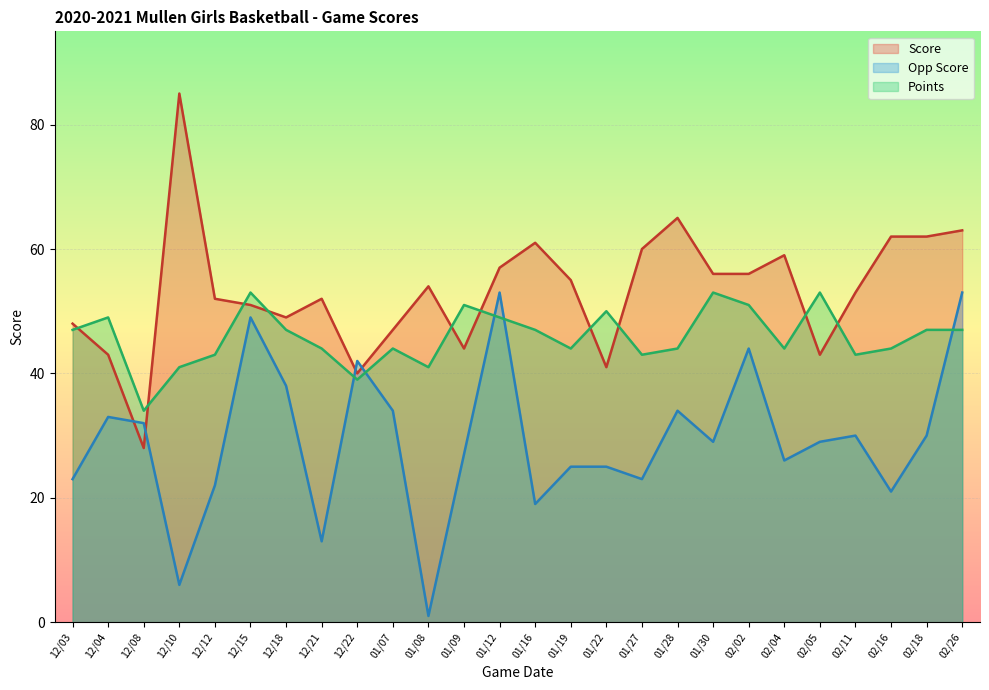

Reading left to right, what are all the values shown in this chart?

Score: 12/03=48	12/04=43	12/08=28	12/10=85	12/12=52	12/15=51	12/18=49	12/21=52	12/22=40	01/07=47	01/08=54	01/09=44	01/12=57	01/16=61	01/19=55	01/22=41	01/27=60	01/28=65	01/30=56	02/02=56	02/04=59	02/05=43	02/11=53	02/16=62	02/18=62	02/26=63
Opp Score: 12/03=23	12/04=33	12/08=32	12/10=6	12/12=22	12/15=49	12/18=38	12/21=13	12/22=42	01/07=34	01/08=1	01/09=27	01/12=53	01/16=19	01/19=25	01/22=25	01/27=23	01/28=34	01/30=29	02/02=44	02/04=26	02/05=29	02/11=30	02/16=21	02/18=30	02/26=53
Points: 12/03=47	12/04=49	12/08=34	12/10=41	12/12=43	12/15=53	12/18=47	12/21=44	12/22=39	01/07=44	01/08=41	01/09=51	01/12=49	01/16=47	01/19=44	01/22=50	01/27=43	01/28=44	01/30=53	02/02=51	02/04=44	02/05=53	02/11=43	02/16=44	02/18=47	02/26=47